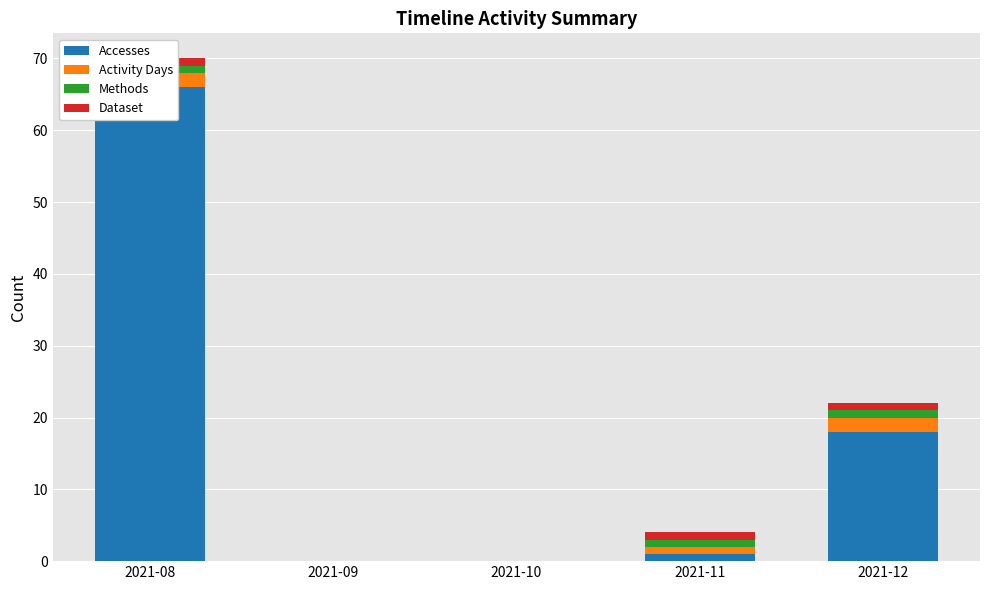

What is the value of the Methods bar at the 4th from the left?

1